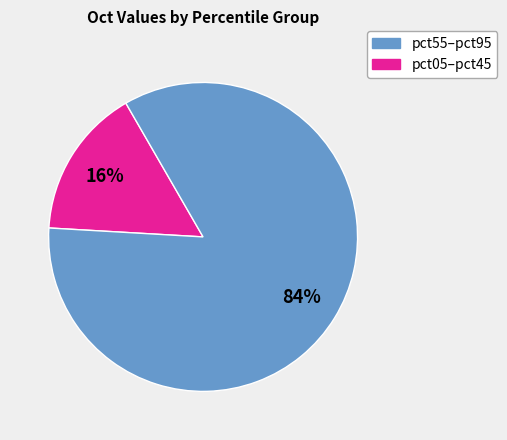

To the nearest percent, what is the average slice percentage?

50%